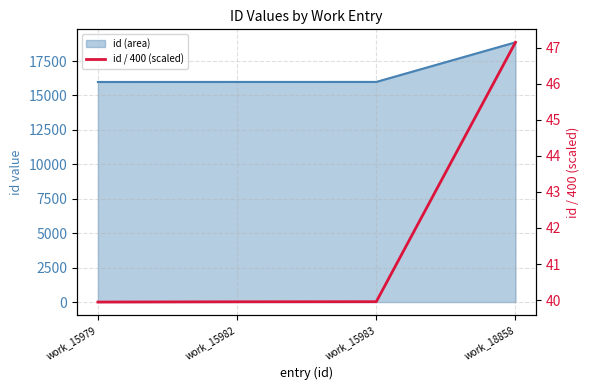

Rank the categories by value from lowest to highest.

work_15979, work_15982, work_15983, work_18858